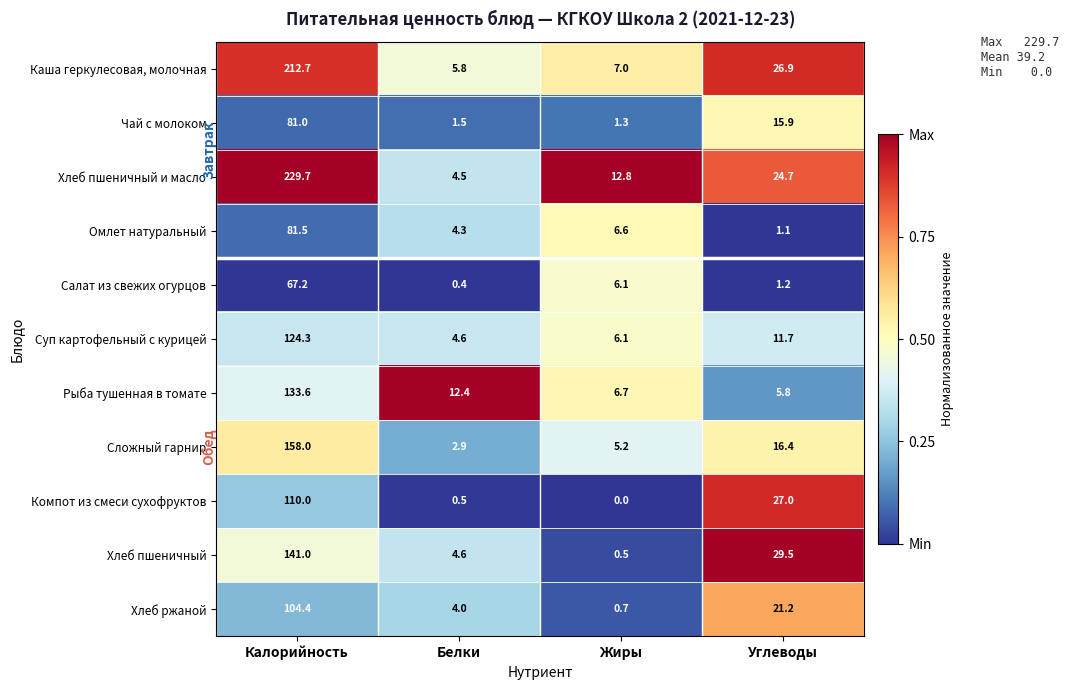

Which label corresponds to the largest value in the chart?

Калорийность